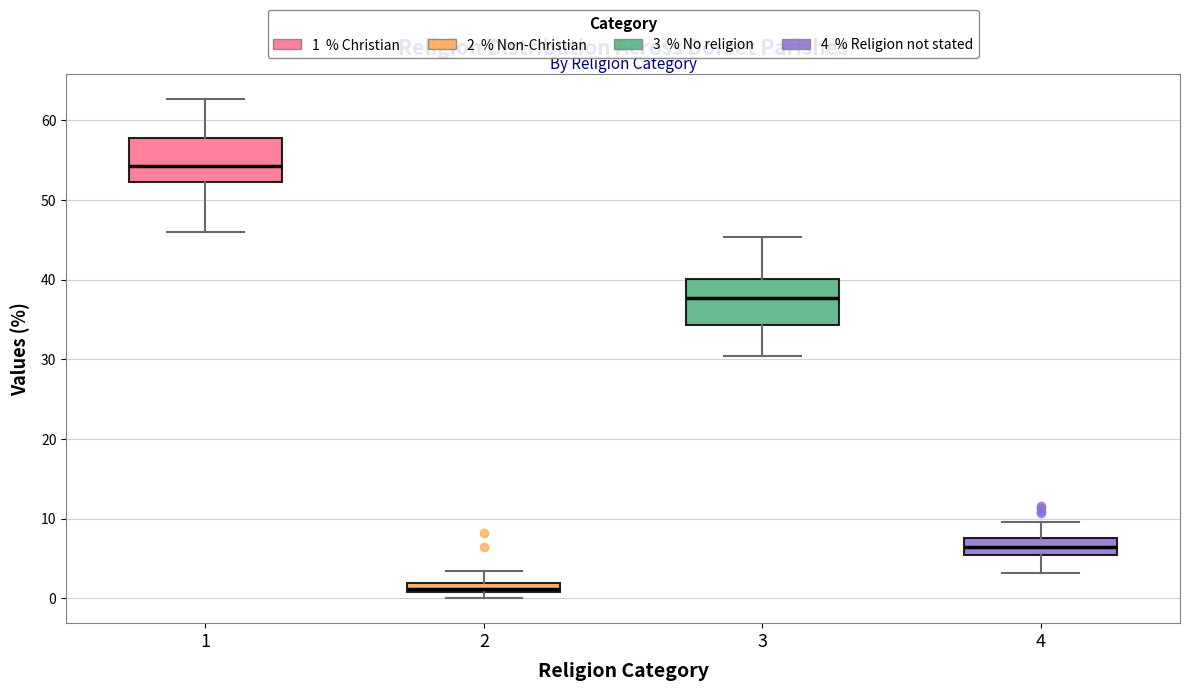

Where is the upper edge of the box at x = 2 on the y-axis? The values are not printed on the chart, so give them approximately, as read against the axis.

2